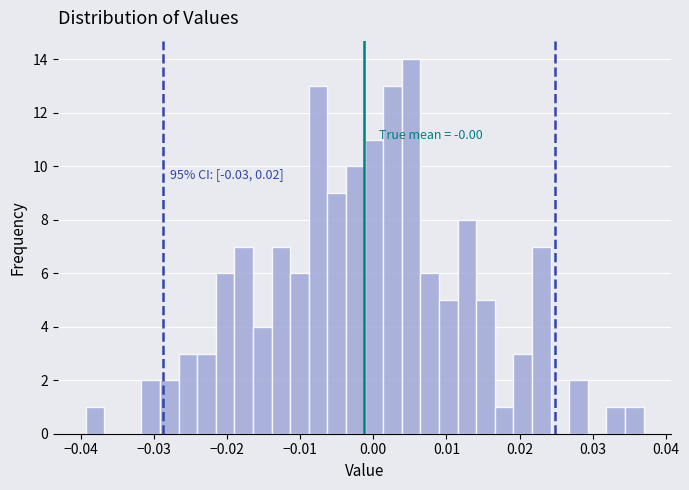

Read against the x-axis, roughly where is the centre of the tallest bar?

0.005